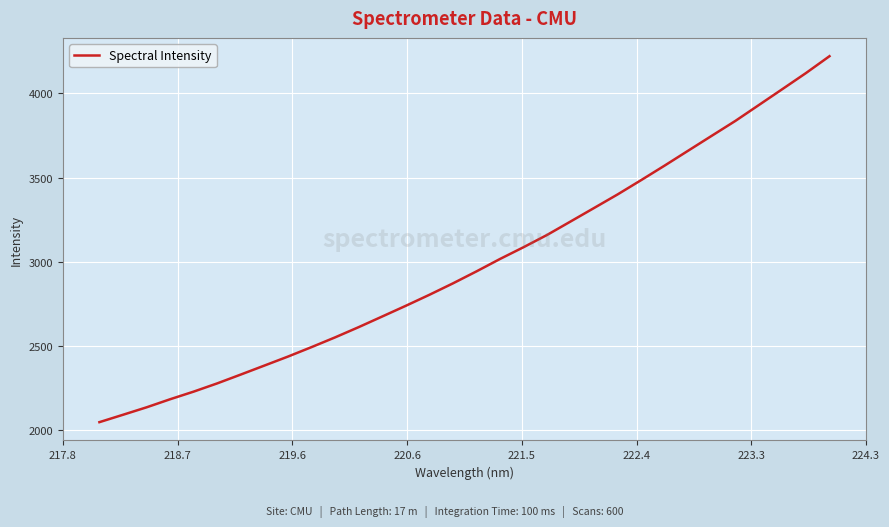

What is the maximum value shown in the chart?

4221.7